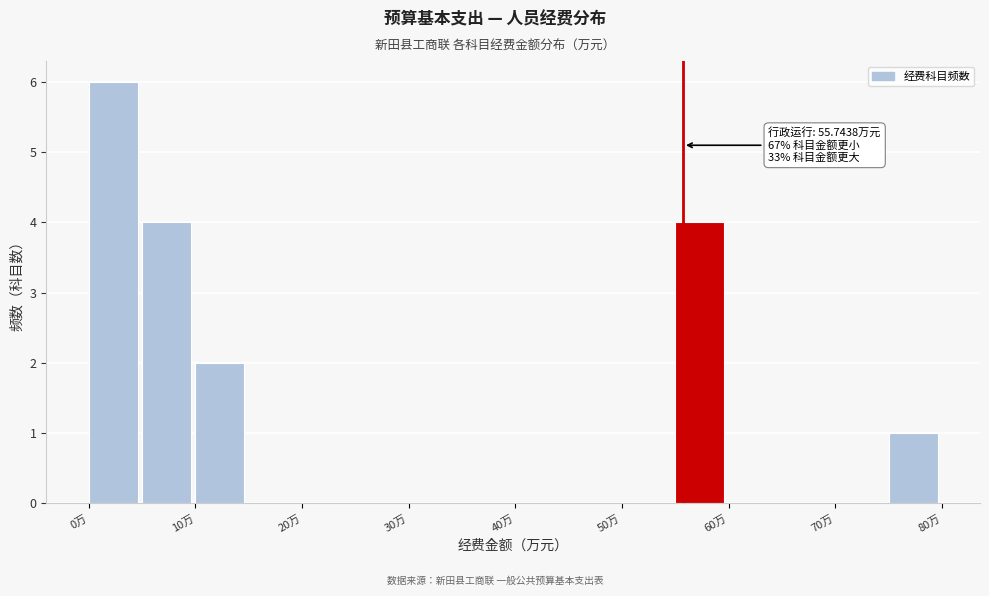

Over which range of the x-axis is the bar tallest?

0 to 5